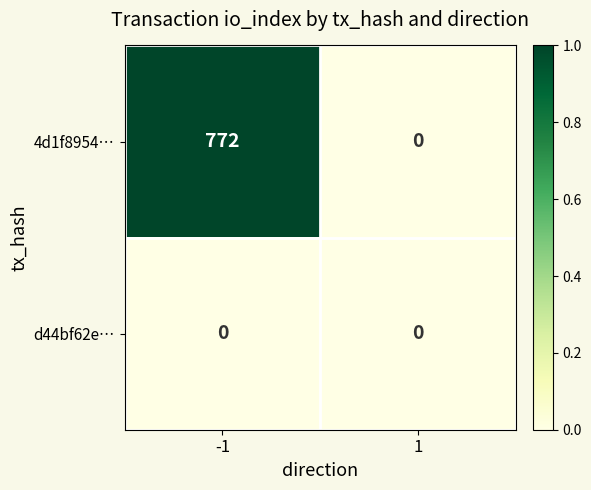

What is the highest value of the 4d1f8954… series?

772